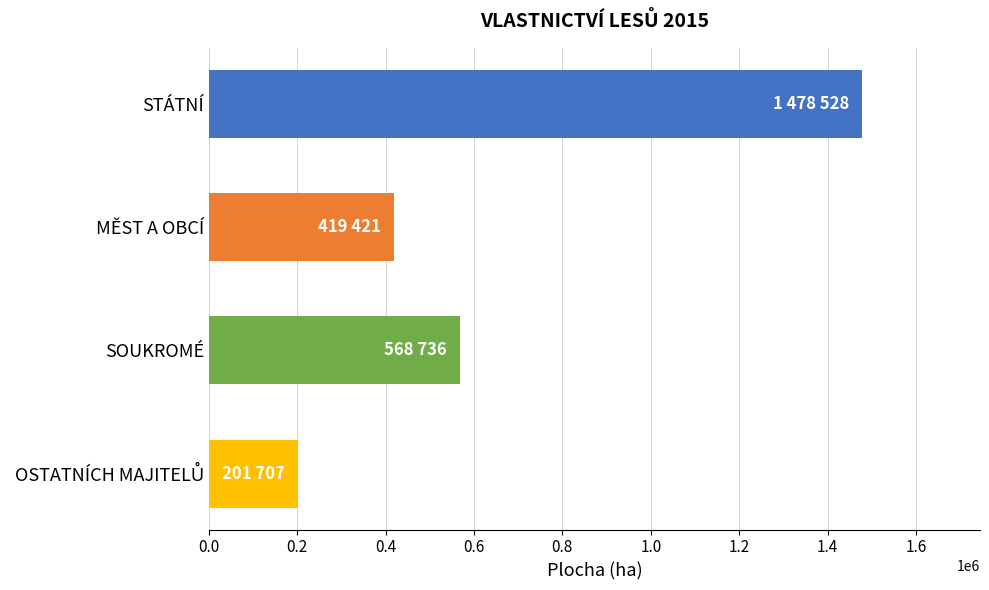

How many values are below 568736?

2